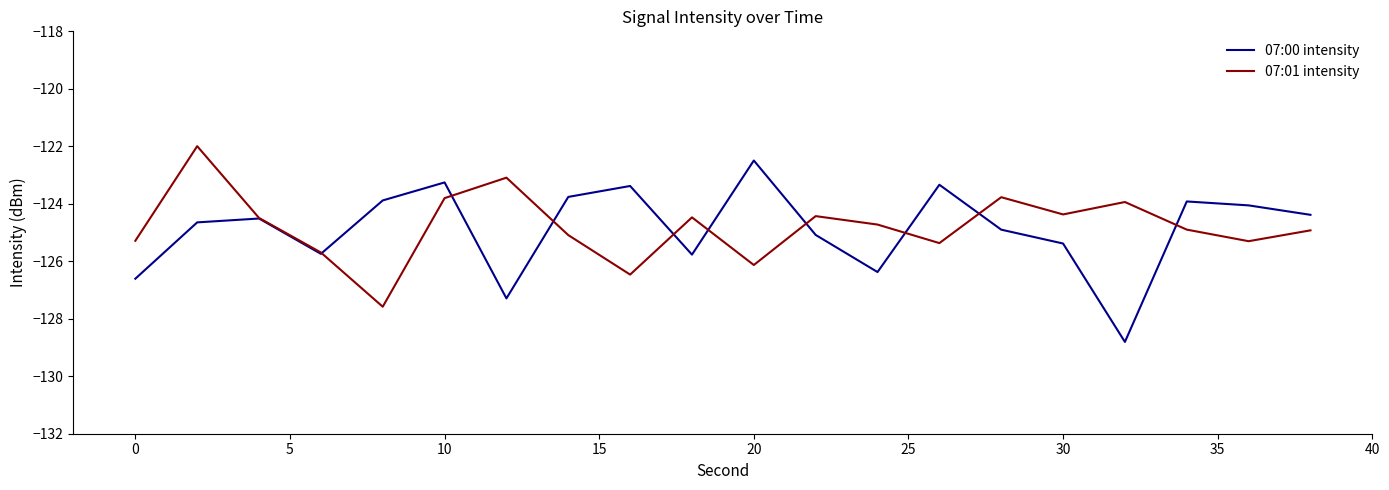

What is the lowest value of the 07:00 intensity series?

-128.8